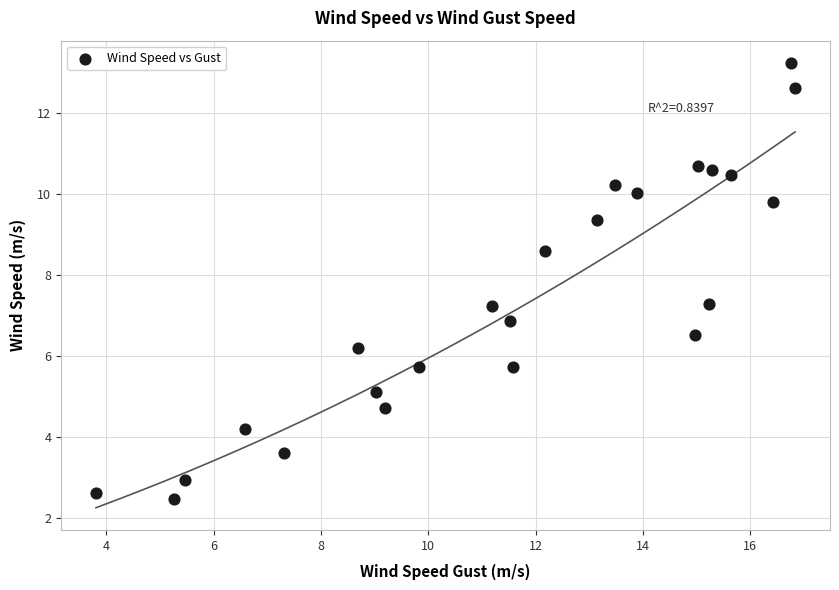

What is the range of Y values (max minus min)?

10.8